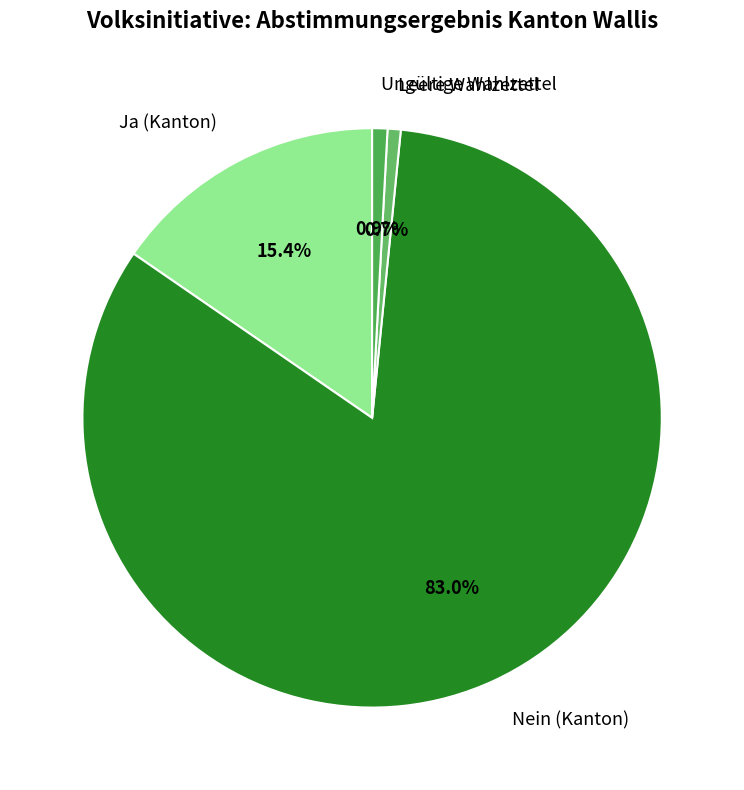

Is Nein (Kanton) the majority of the pie?

Yes